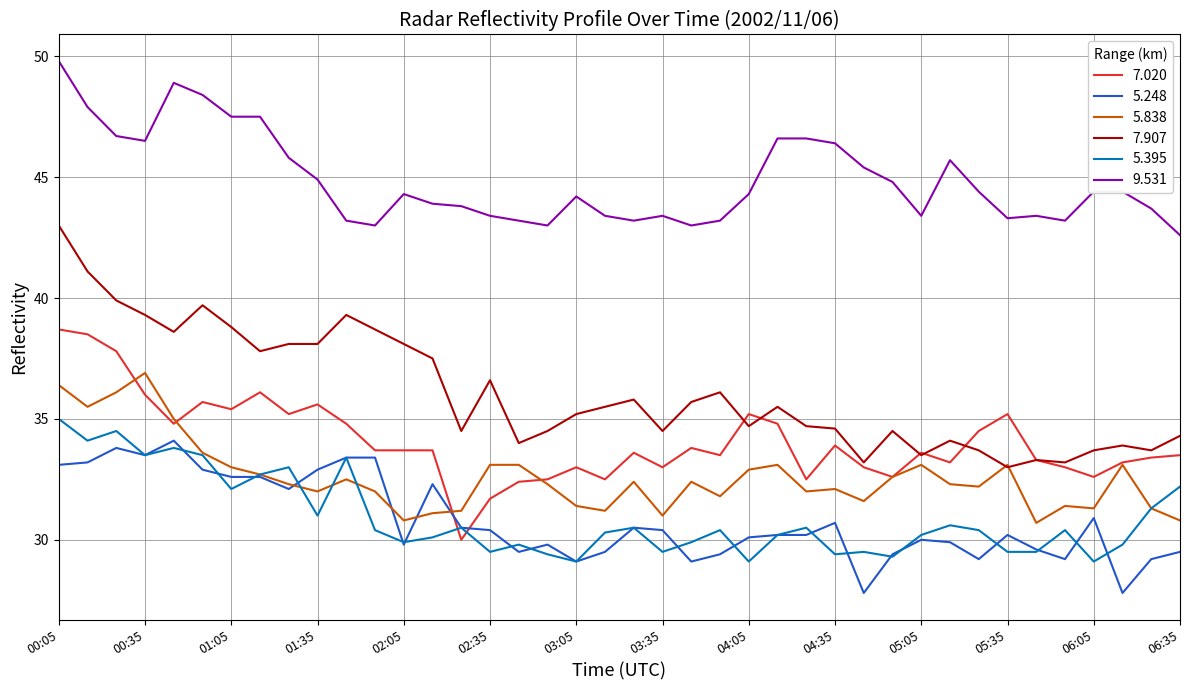

How many series are shown in this chart?

6